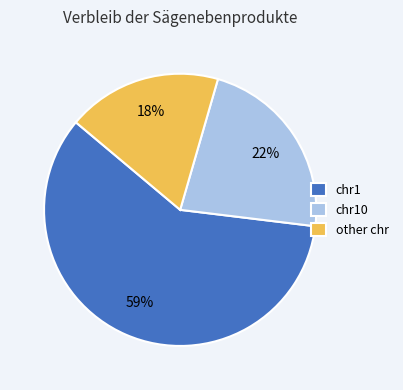

Which has a higher value, other chr or chr10?

chr10